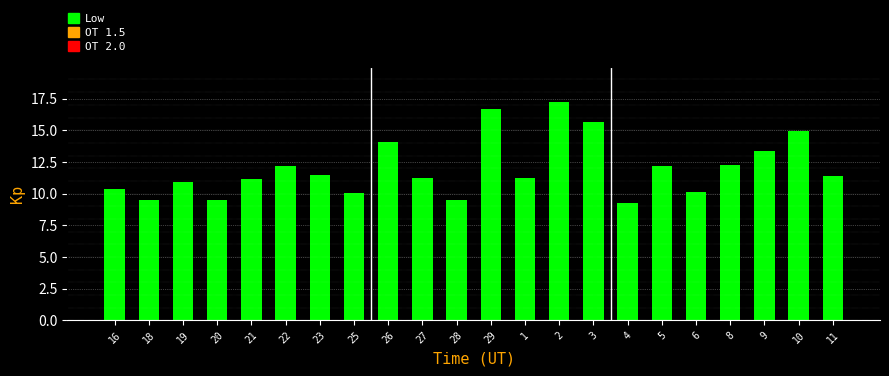

What is the maximum value shown in the chart?

17.3